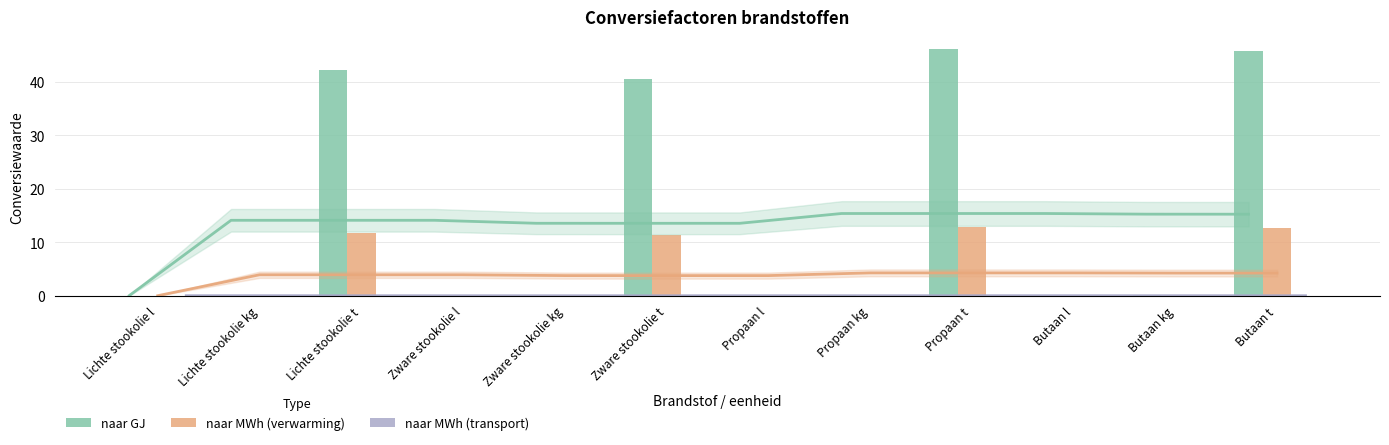

How many distinct data groups are displayed?

3